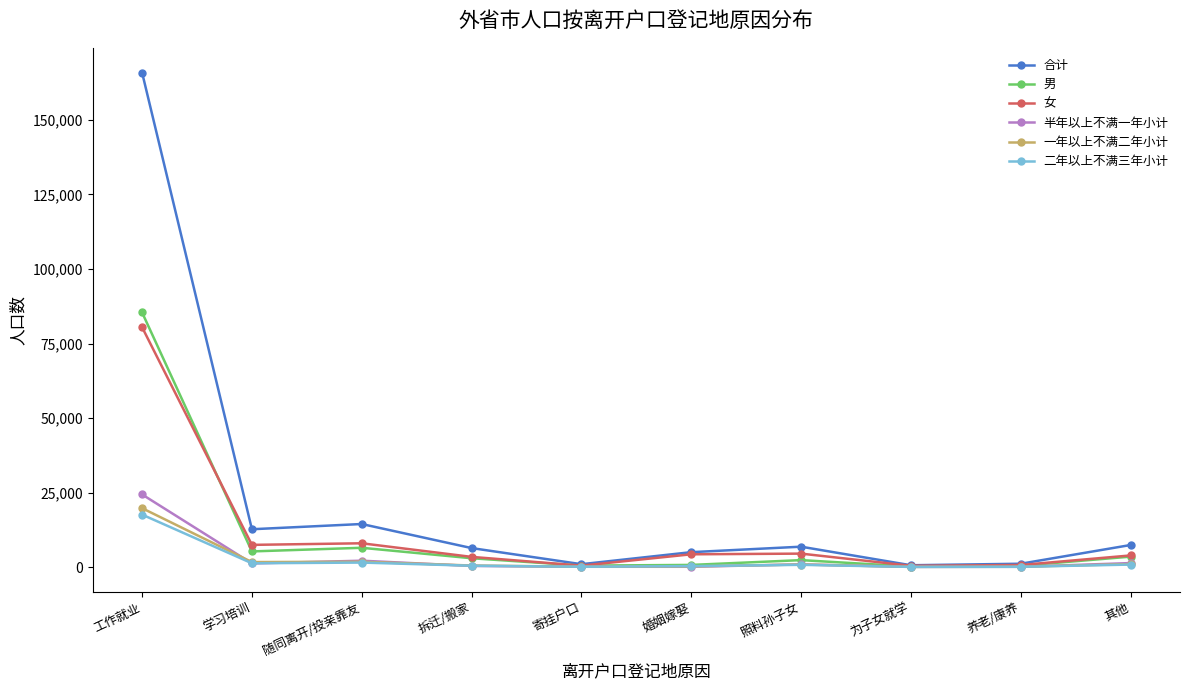

Where does the 女 series first go above 4280?

工作就业